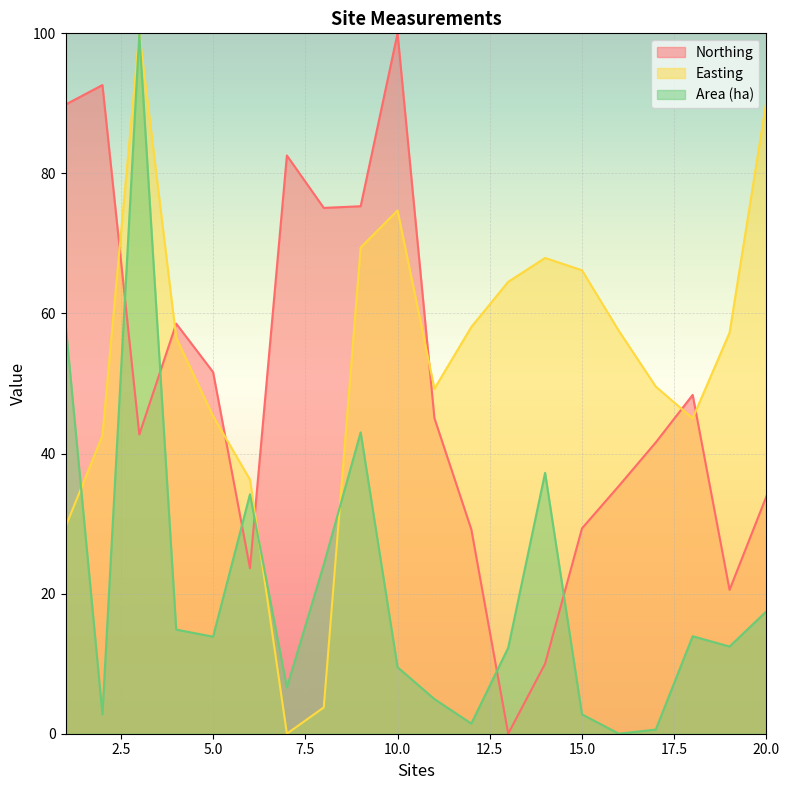

Reading left to right, list all the values displayed in this chart.

Northing: 89.8	92.6	42.7	58.6	51.6	23.6	82.6	75.1	75.3	100.0	45.1	29.2	0.0	10.0	29.3	35.4	41.6	48.4	20.5	33.9
Easting: 29.5	42.6	100.0	56.5	45.3	36.3	0.0	3.8	69.4	74.7	49.3	58.1	64.5	67.9	66.2	57.5	49.6	45.0	57.3	90.3
Area (ha): 58.5	2.8	100.0	14.9	13.9	34.2	6.6	24.1	43.0	9.5	4.9	1.4	12.3	37.2	2.8	0.0	0.6	13.9	12.5	17.5